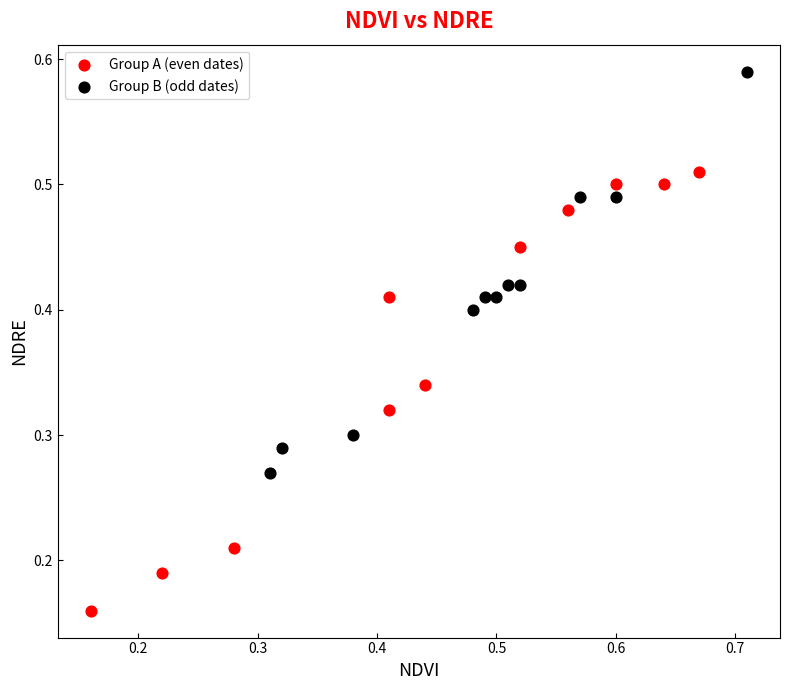

Which series has the largest Y range (max minus min)?

Group A (even dates)